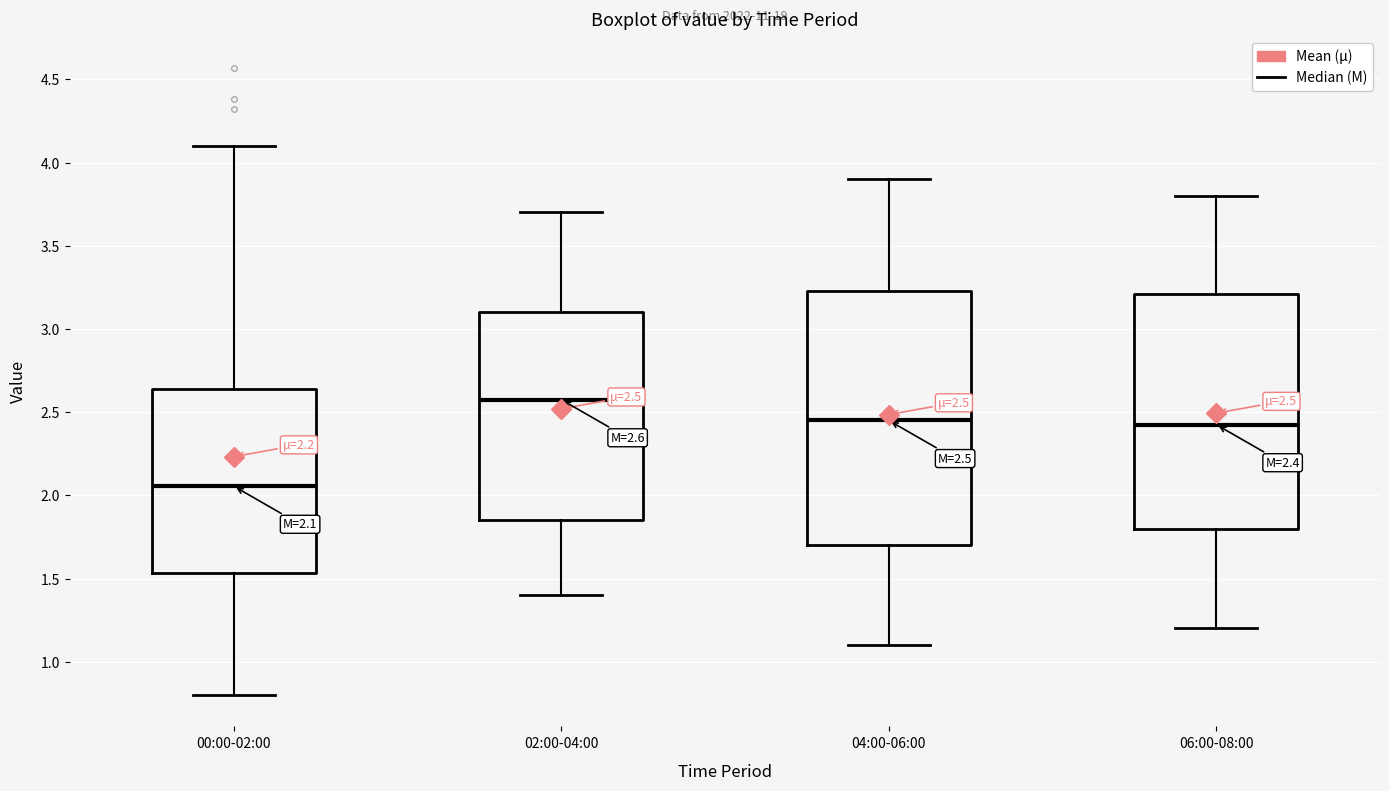

Which box is the tallest, from its lower edge to its upper edge?

04:00-06:00